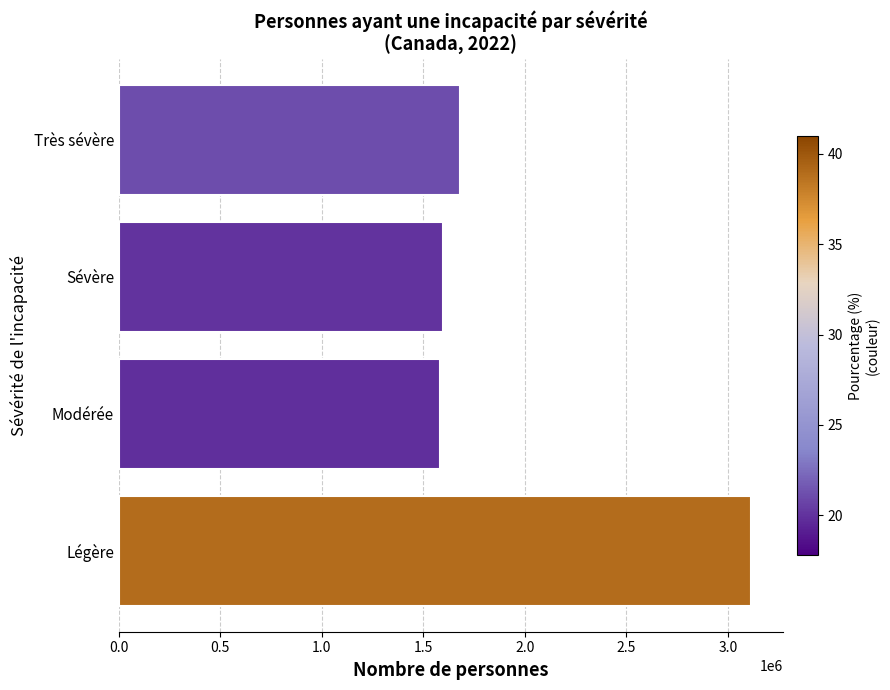

What is the maximum value shown in the chart?

3114790